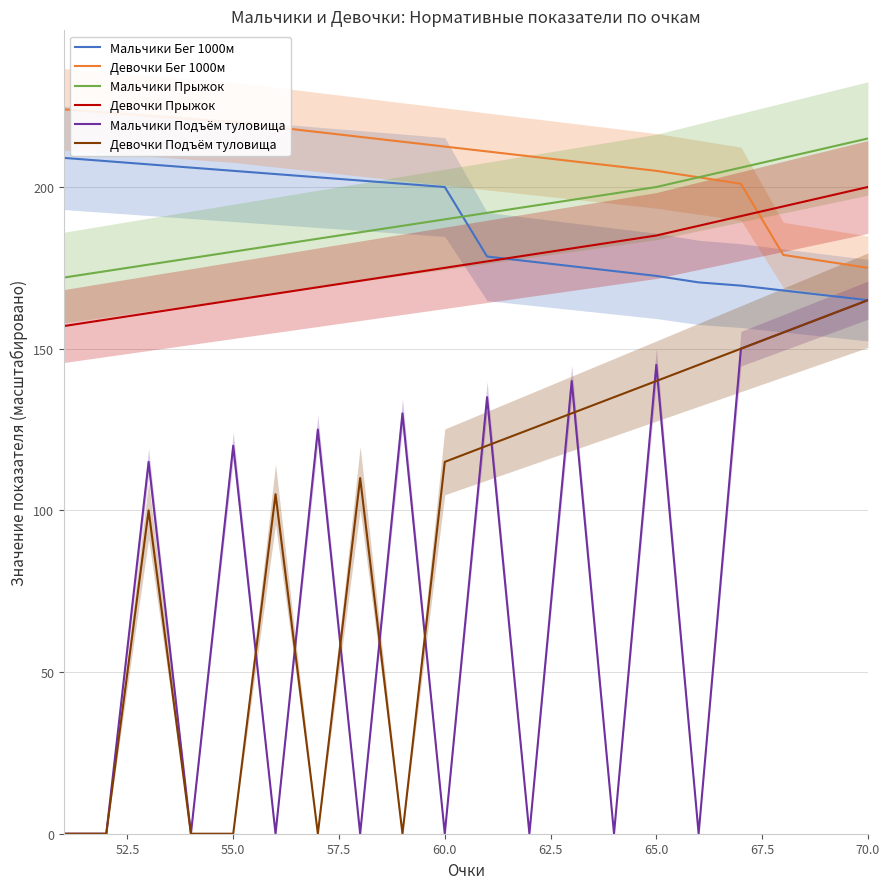

Which series has the widest spread of values?

Мальчики Подъём туловища